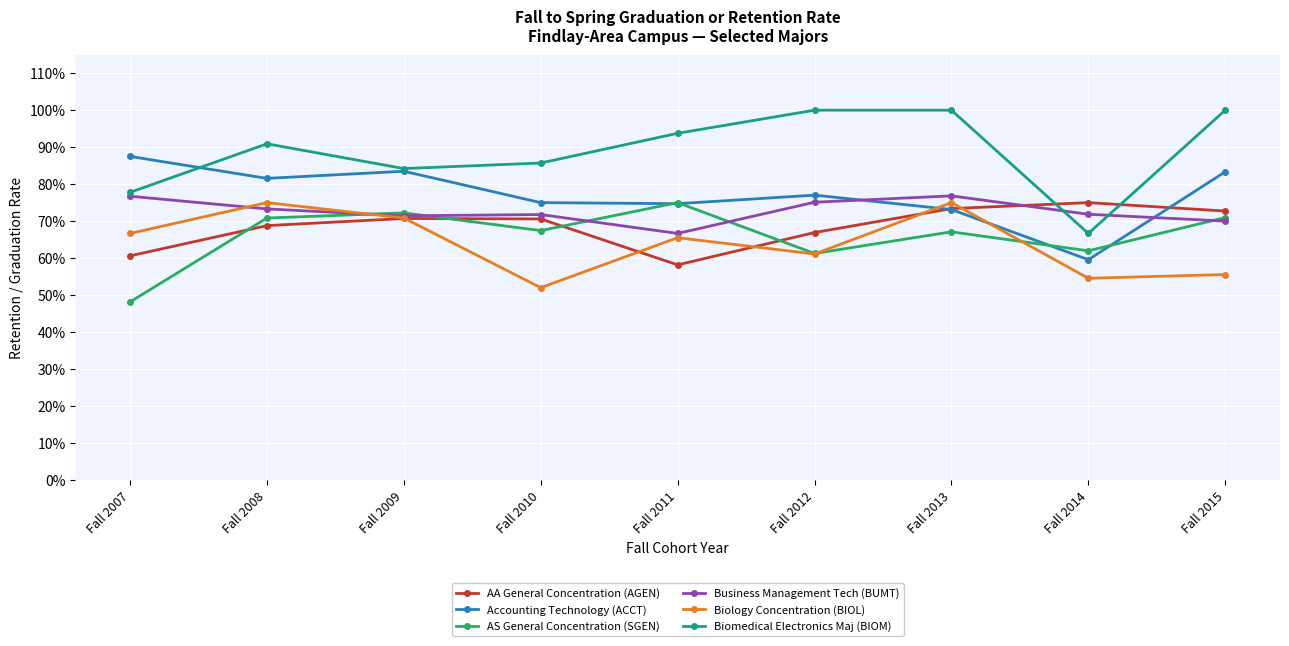

Does the chart display data point markers on the line(s)?

Yes